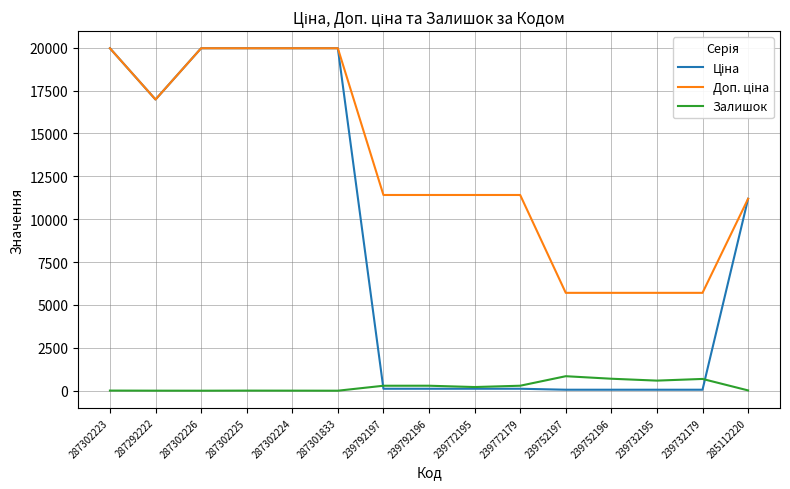

True or false: Залишок has a value of 2.0 at 287292222.

True